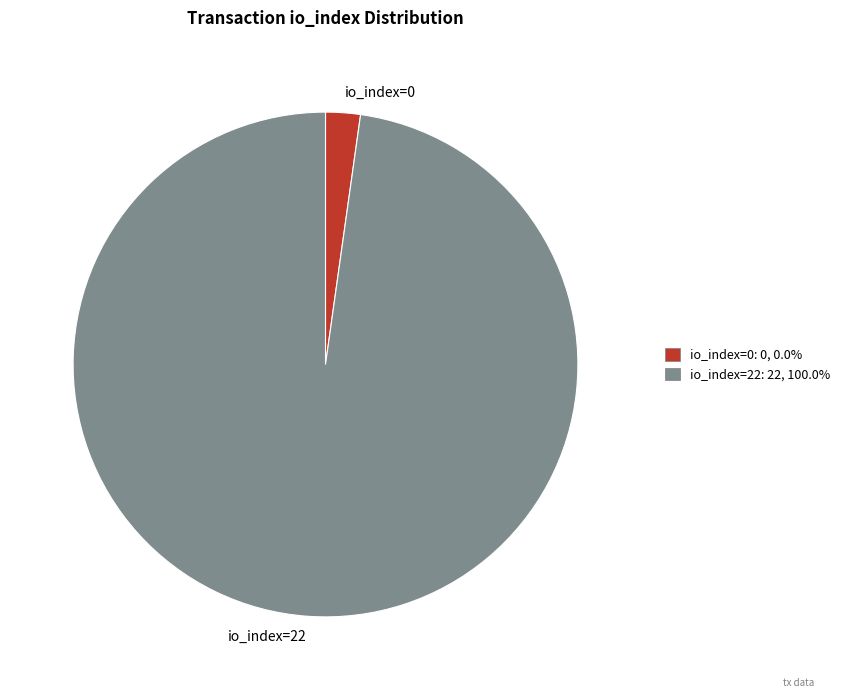

Combined, do io_index=0 and io_index=22 account for over 50%?

Yes